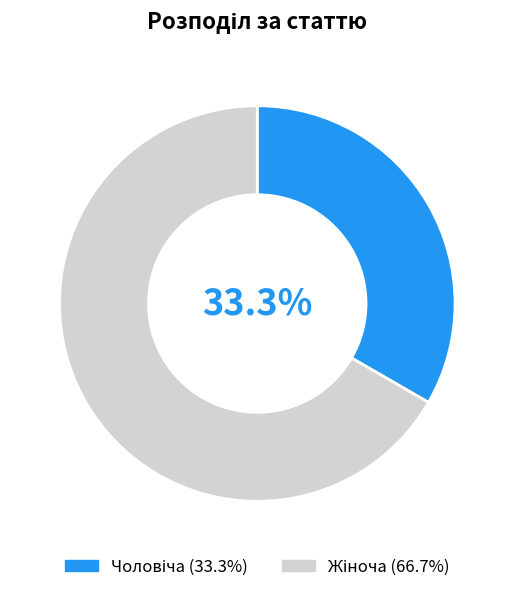

Count the number of slices in the pie.

2